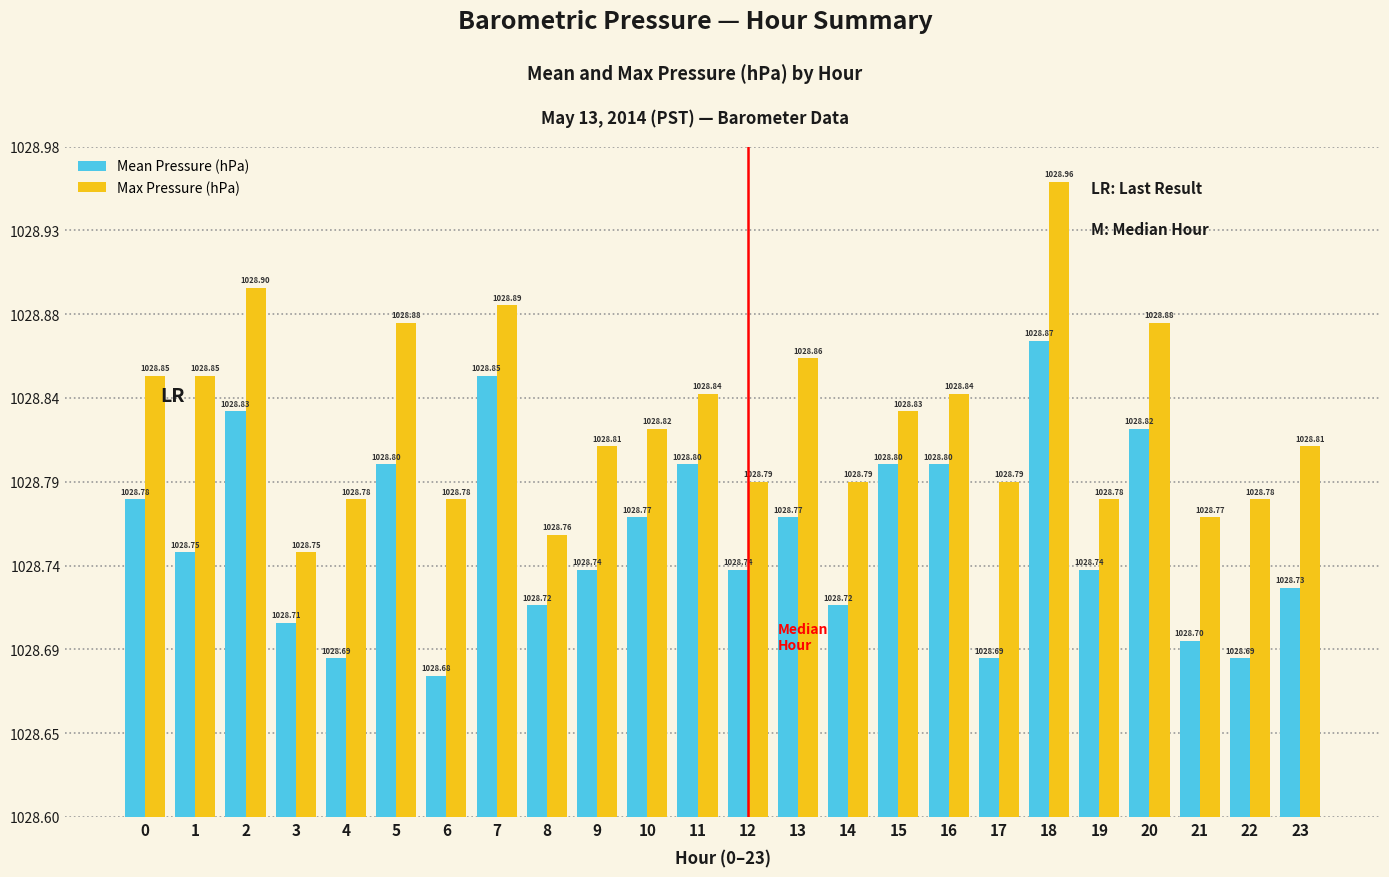

Reading left to right, extract all data points from this chart.

Mean Pressure (hPa): 1028.8	1028.8	1028.8	1028.7	1028.7	1028.8	1028.7	1028.8	1028.7	1028.7	1028.8	1028.8	1028.7	1028.8	1028.7	1028.8	1028.8	1028.7	1028.9	1028.7	1028.8	1028.7	1028.7	1028.7
Max Pressure (hPa): 1028.8	1028.8	1028.9	1028.8	1028.8	1028.9	1028.8	1028.9	1028.8	1028.8	1028.8	1028.8	1028.8	1028.9	1028.8	1028.8	1028.8	1028.8	1029.0	1028.8	1028.9	1028.8	1028.8	1028.8